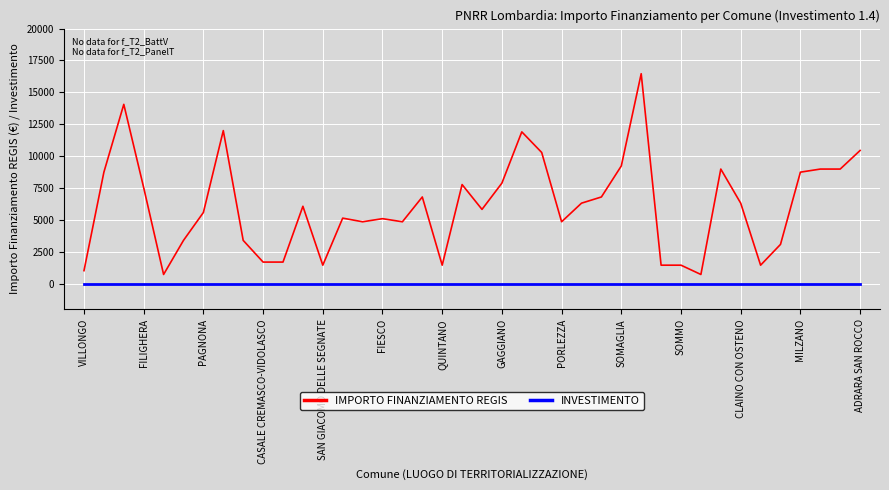

Rank the series by their average value, from lowest to highest.

INVESTIMENTO, IMPORTO FINANZIAMENTO REGIS